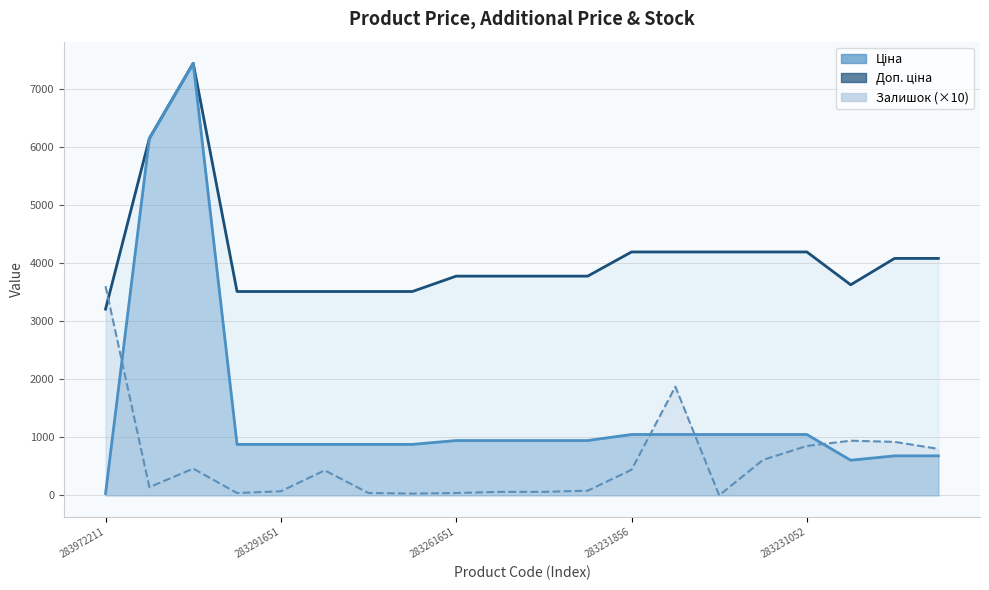

After their last crossing, which series has the higher values: Залишок or Ціна?

Залишок